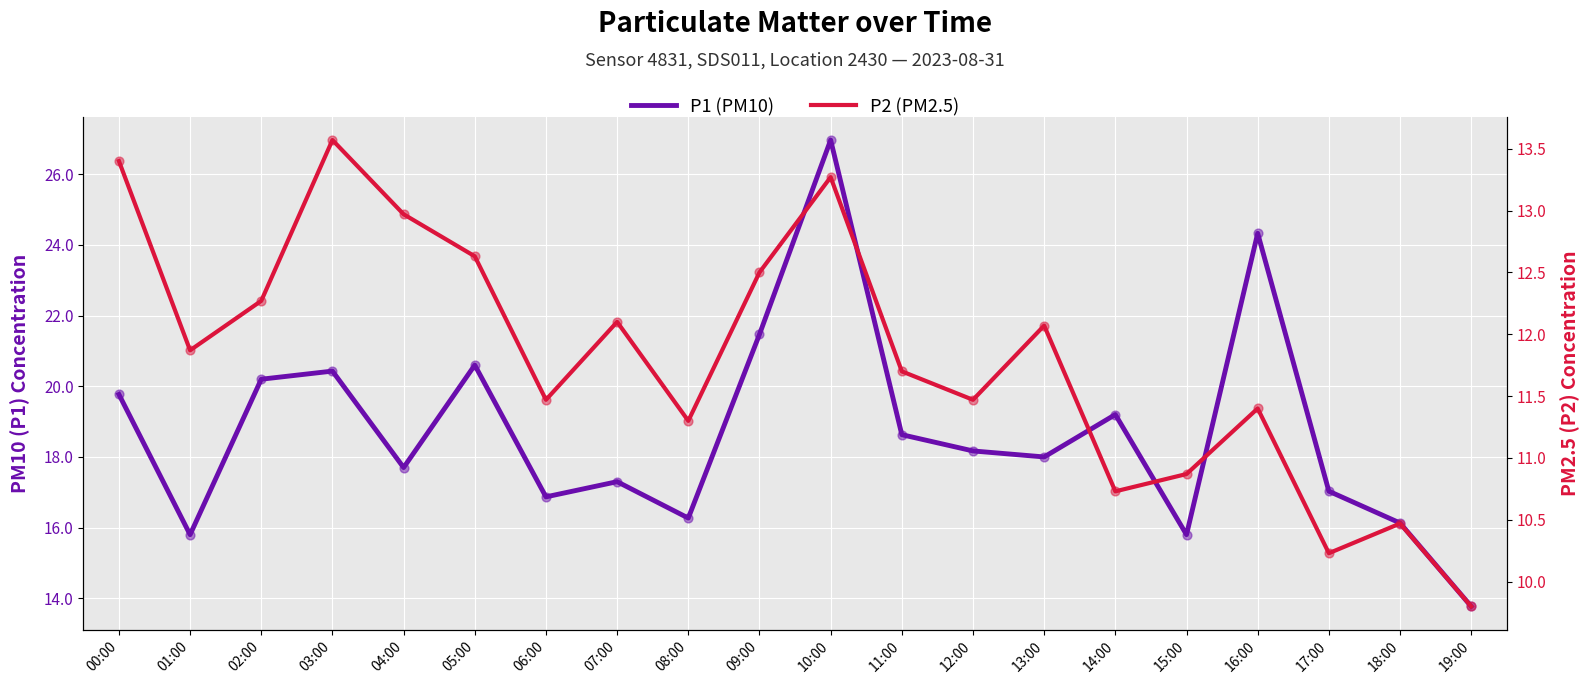

At how many categories does at least one series exceed 14?

19